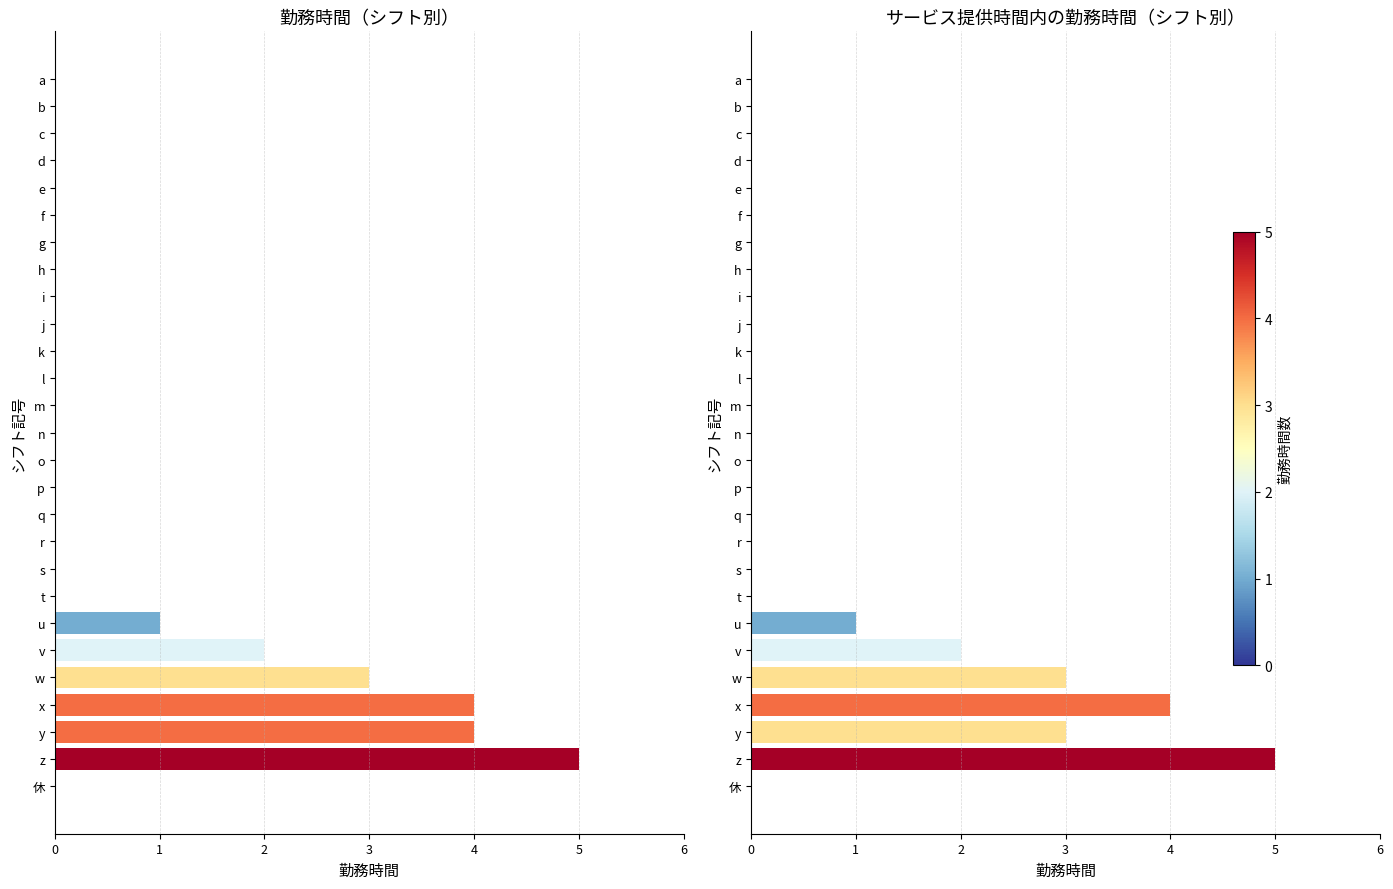

True or false: 勤務時間 has a value of 0 at k.

True